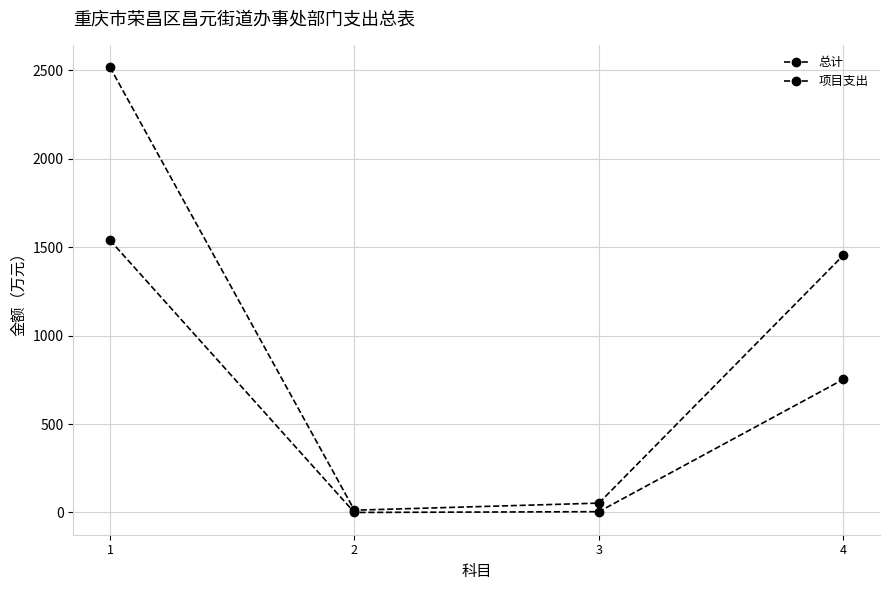

How many values in the 总计 series are below 1454?

2